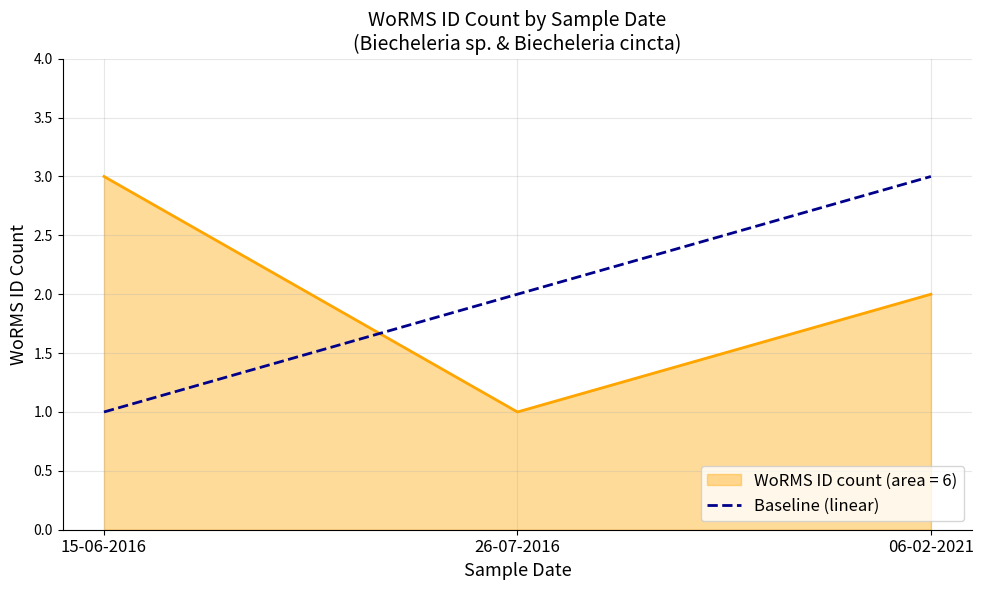

Rank the series at 15-06-2016 from lowest to highest value.

Baseline (linear), WoRMS ID count (area = 6)